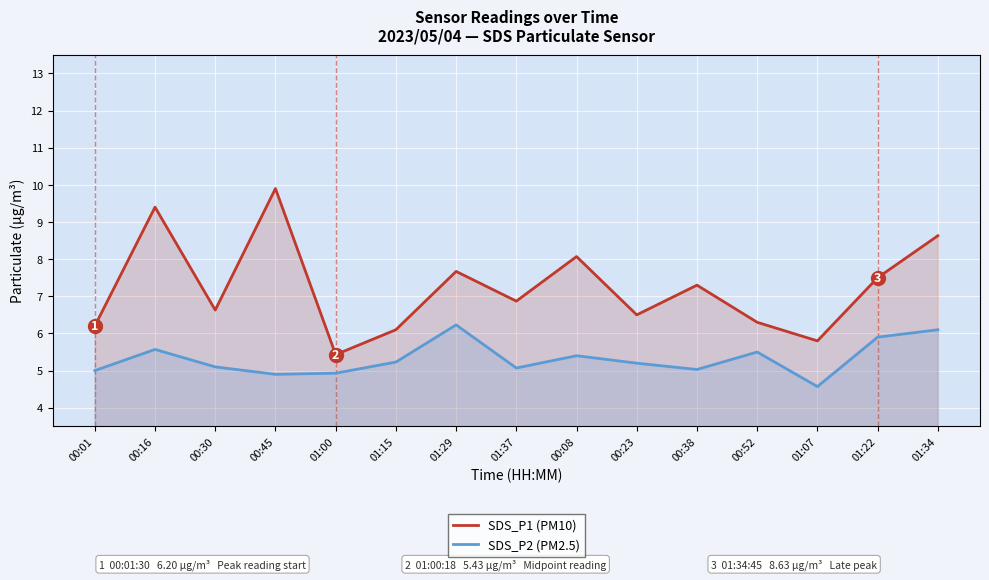

How many lines are shown in the chart?

2